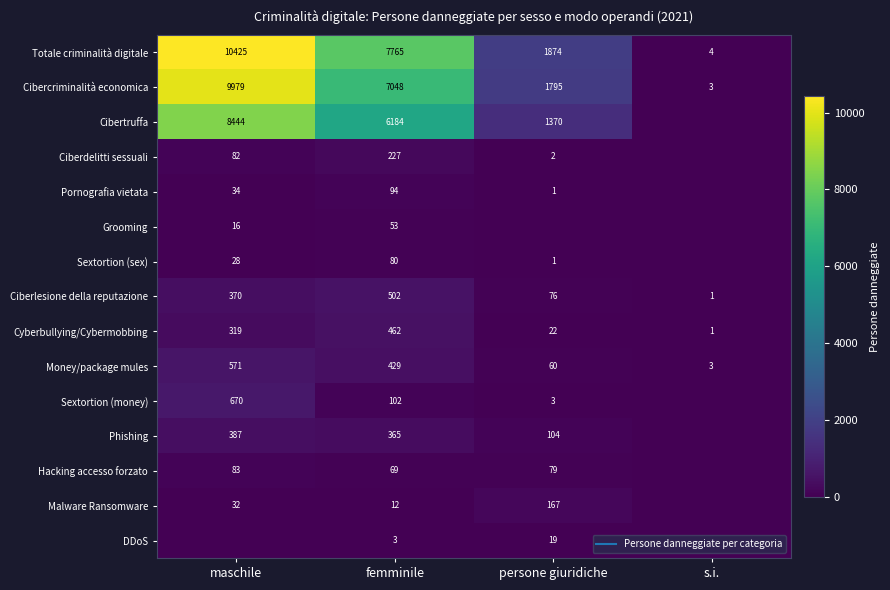

What is the sum of the Ciberdelitti sessuali values at s.i. and maschile?

82